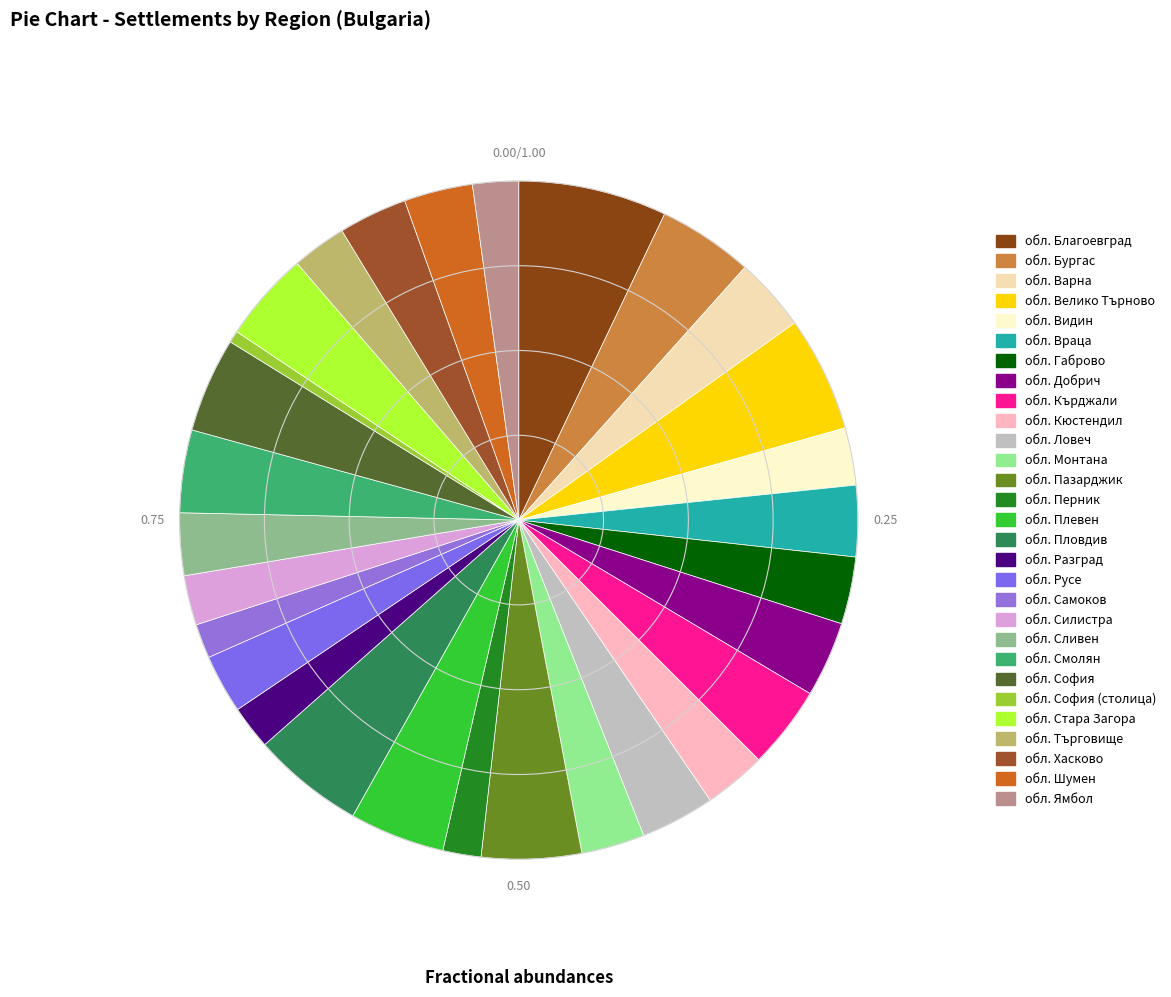

Is there any slice that represents more than half of the pie?

No